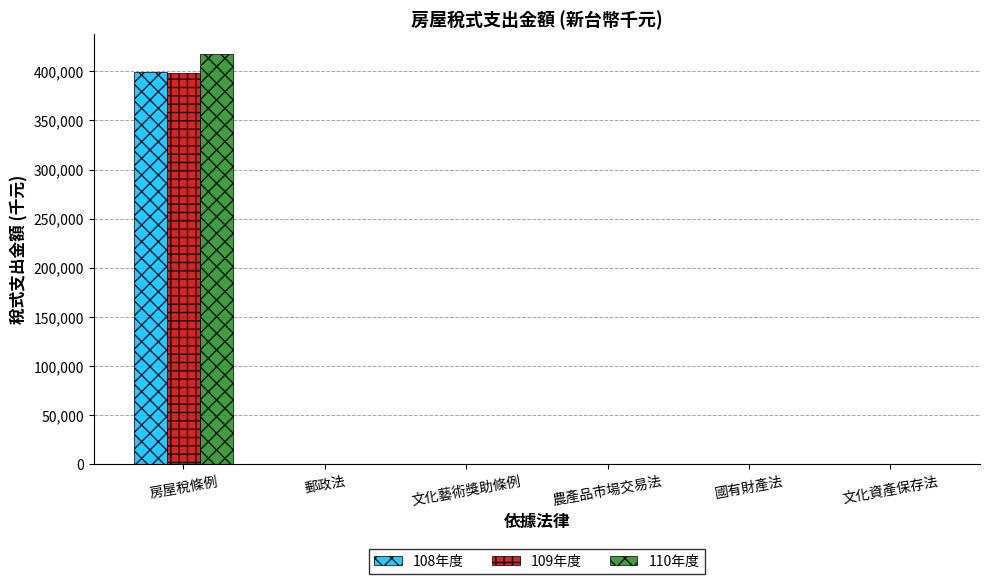

Are the bars grouped side by side (vs. stacked)?

Yes